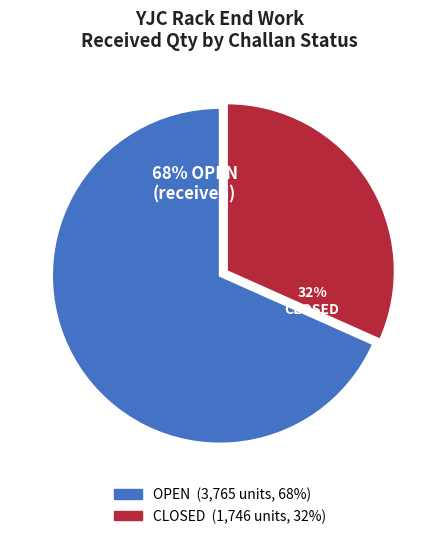

Is there any slice that represents more than half of the pie?

Yes